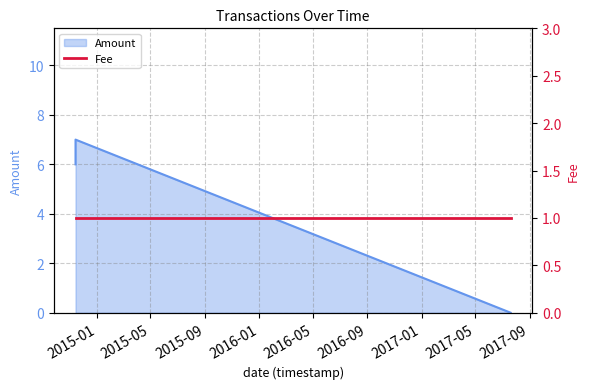

Is it true that the value at 2017-07-20 07:10:43 is -5?

False